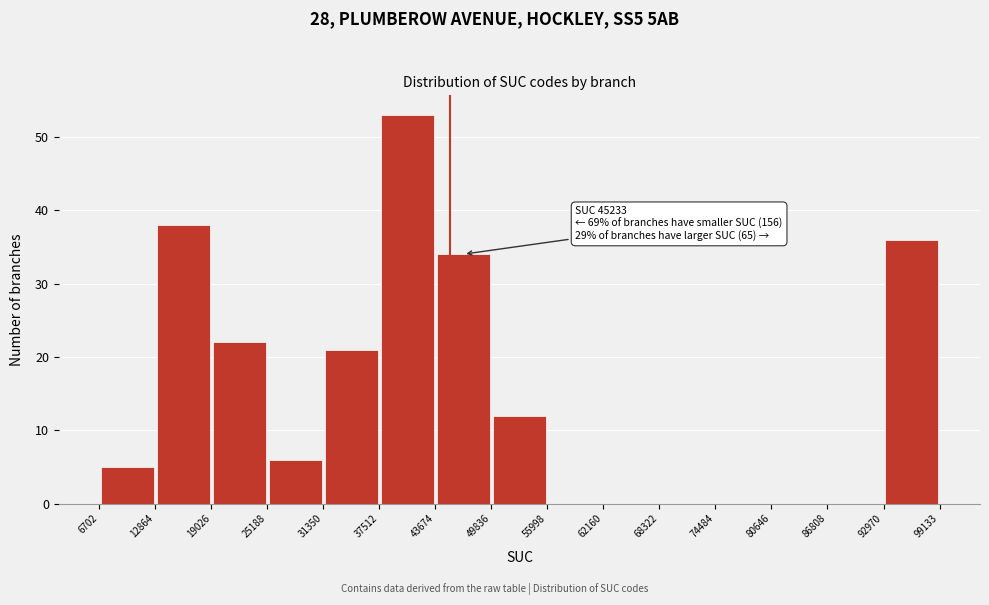

Which range on the x-axis has the tallest bar?

37512 to 43674